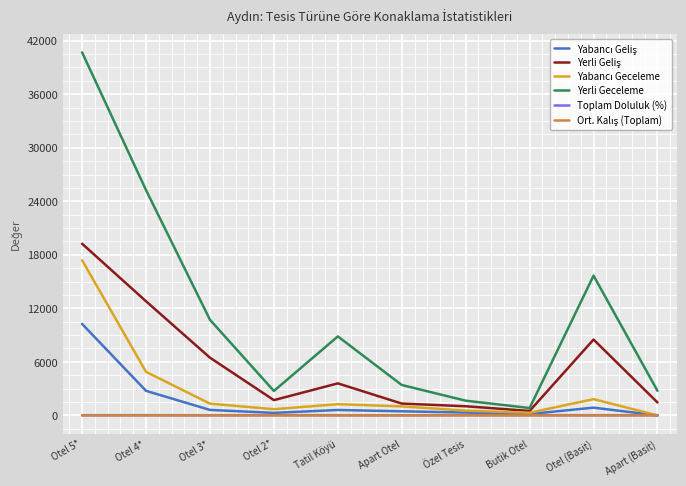

What is the maximum value for Yerli Geceleme?

40691.0